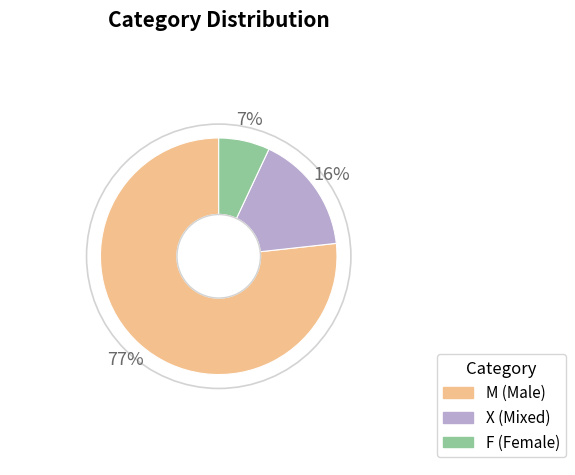

What percentage is the X slice, to the nearest percent?

16%